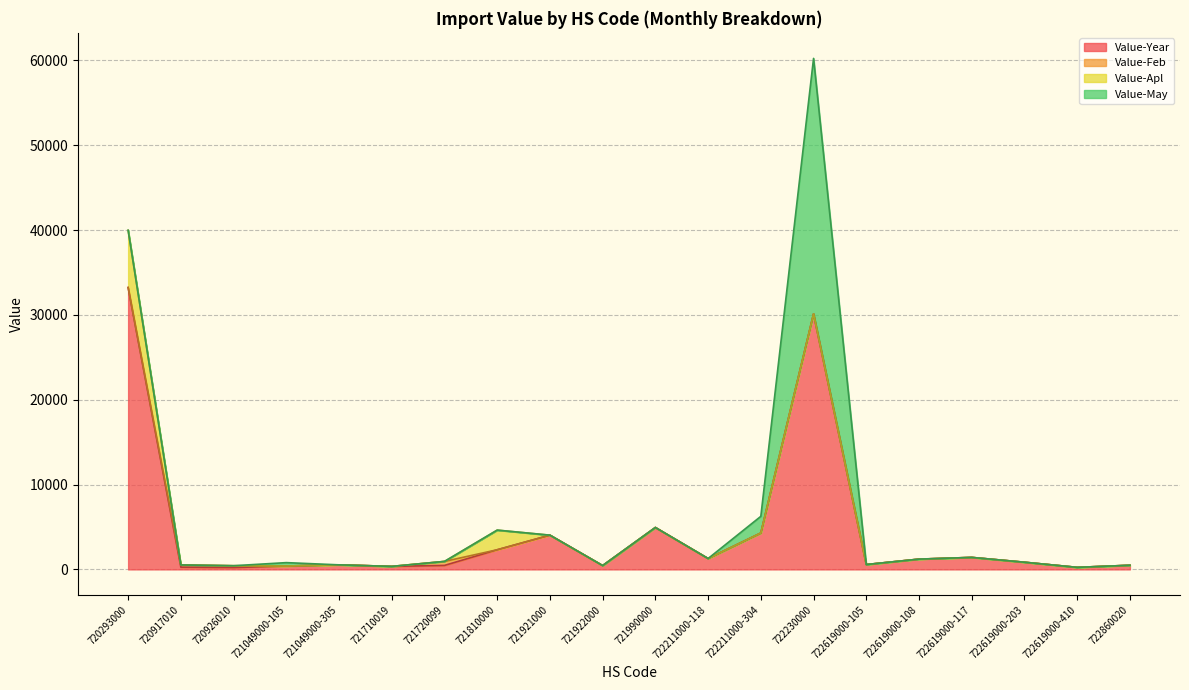

Does the chart display data point markers on the line(s)?

No